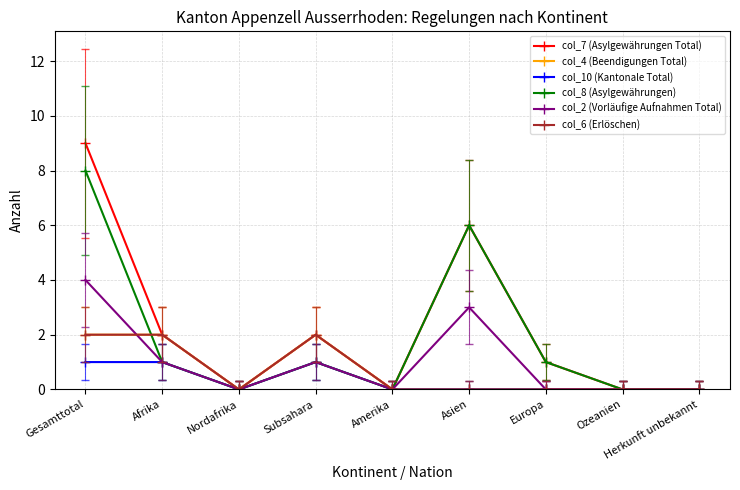

The value of col_4 (Beendigungen Total) at Afrika is 3. True or false?

False